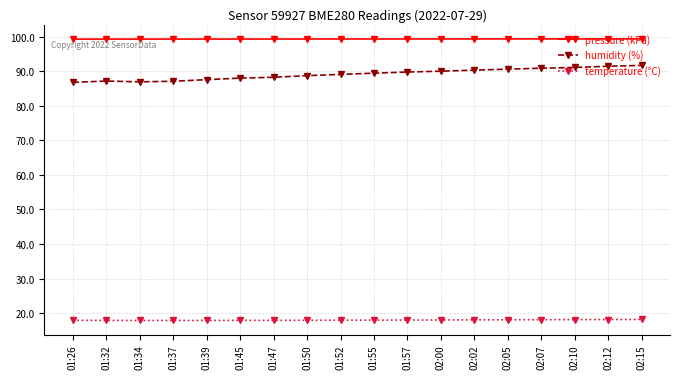

What is the difference between the pressure (kPa) values at 02:15 and 01:39?

0.1